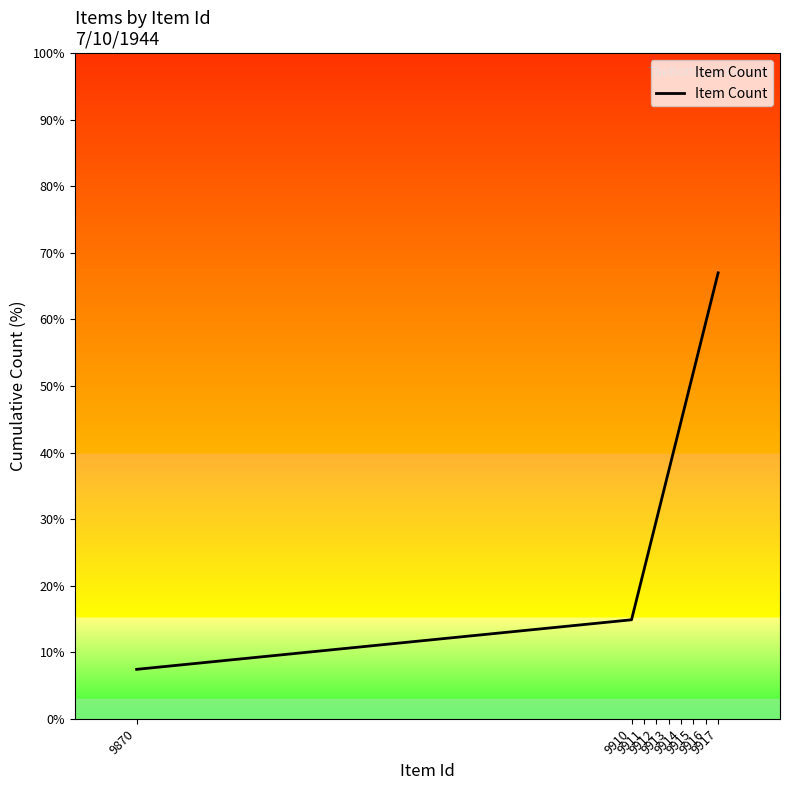

Read the value at 9912.

29.8